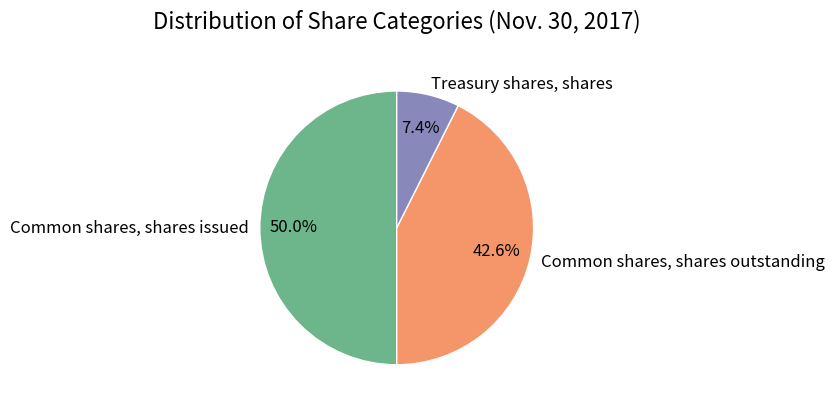

Count the number of slices in the pie.

3